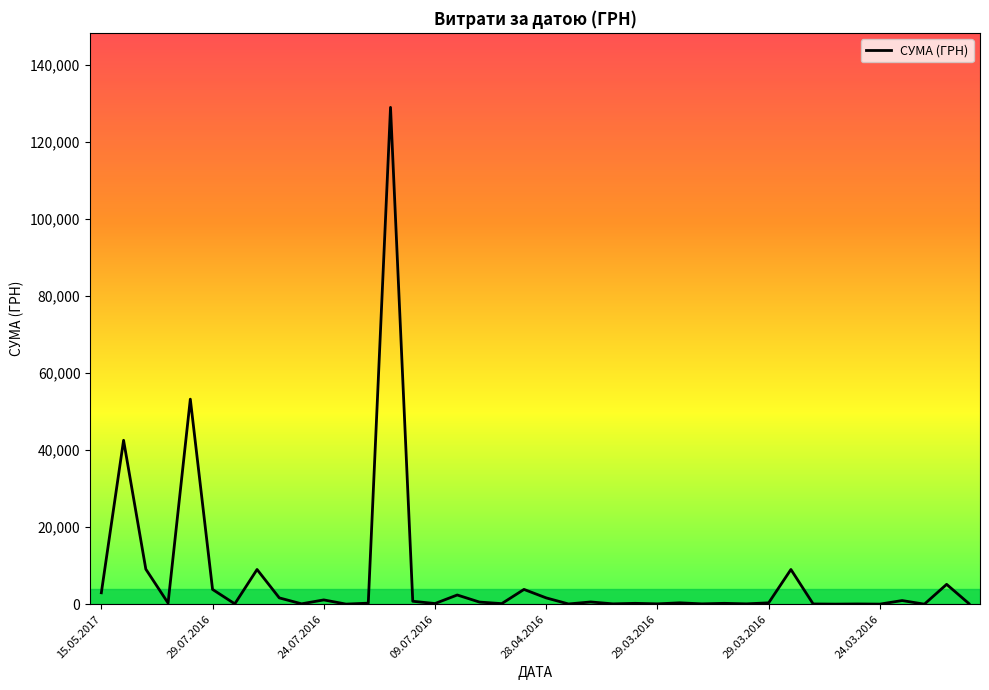

What is the greatest value displayed?

129066.2